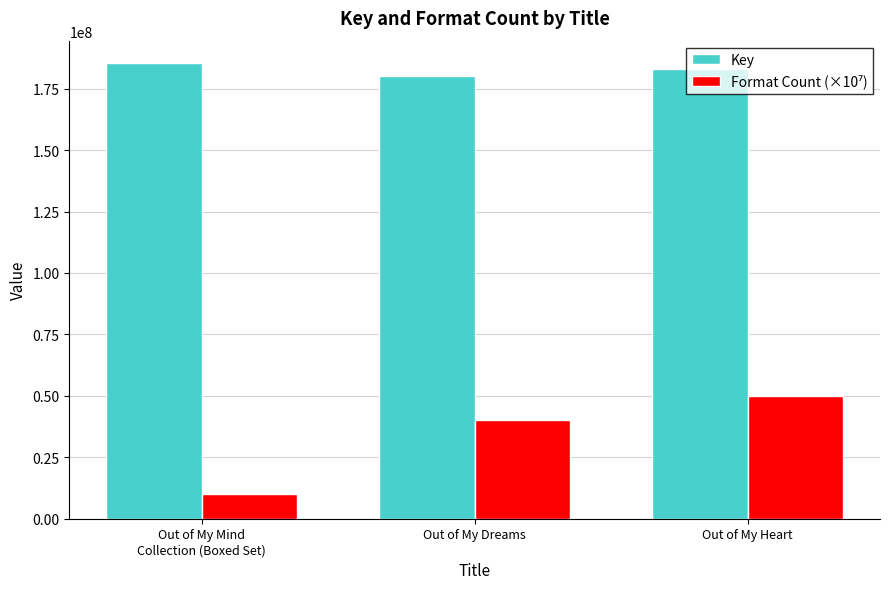

What is the label of the 2nd bar from the right?

Out of My Dreams